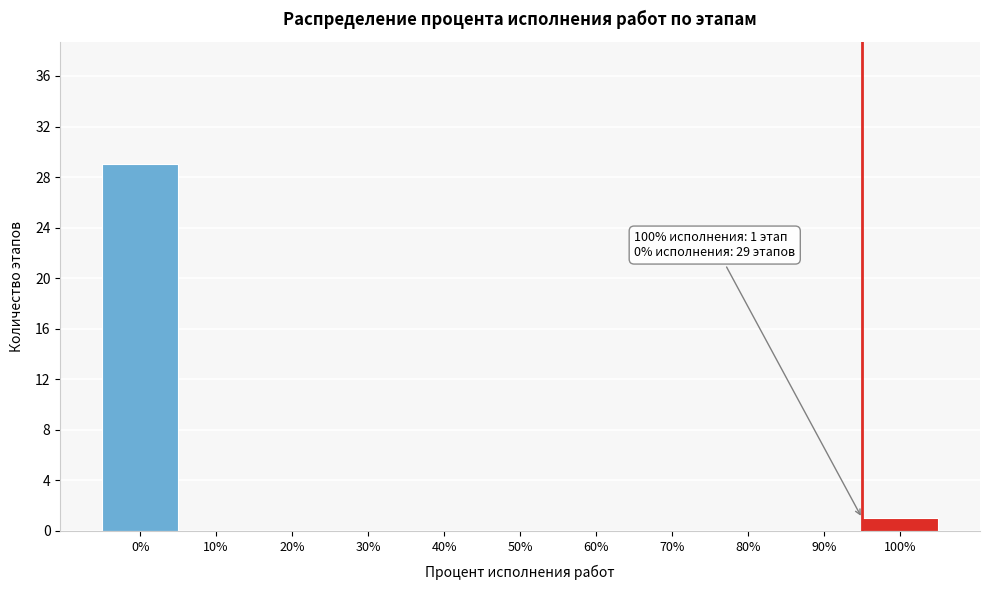

Reading left to right, what are all the values shown in this chart?

0%=29	10%=0	20%=0	30%=0	40%=0	50%=0	60%=0	70%=0	80%=0	90%=0	100%=1